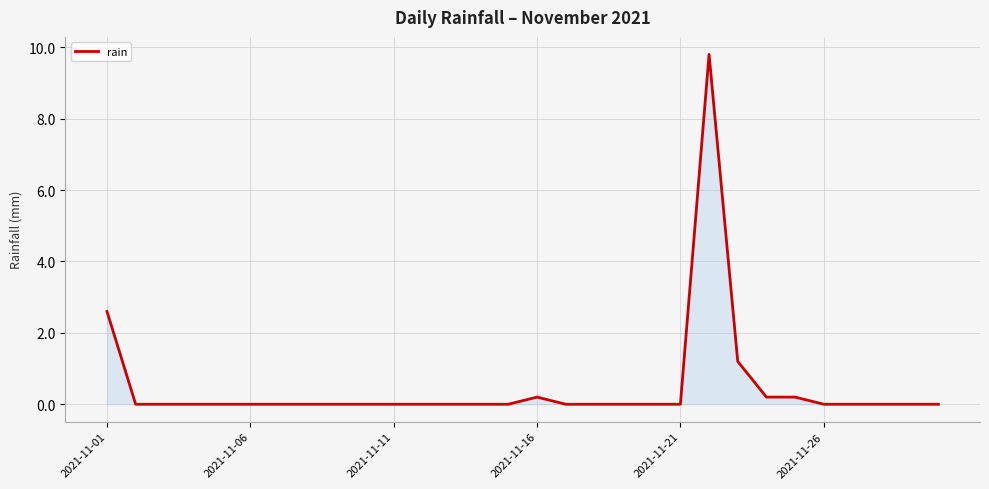

What is the difference between the maximum and minimum values?

9.8